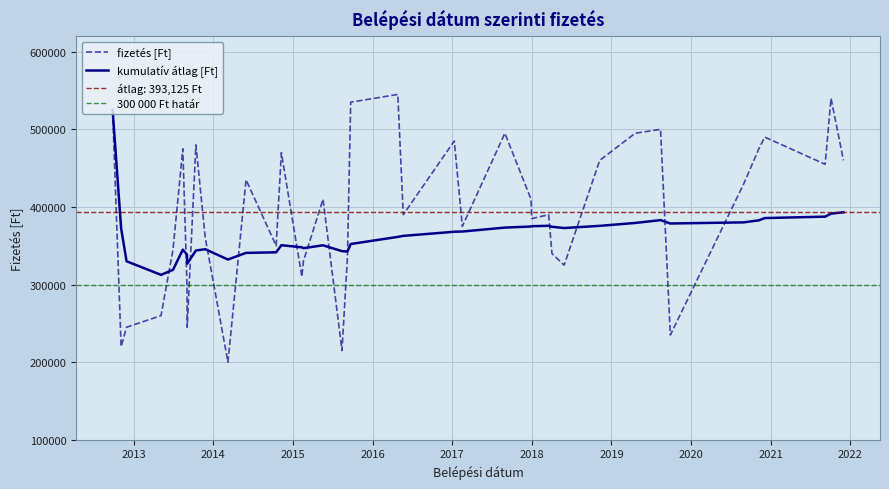

Rank the categories by value from lowest to highest.

2014-03-09, 2015-08-14, 2012-11-04, 2019-09-28, 2013-09-03, 2012-11-29, 2013-05-06, 2013-09-02, 2015-02-11, 2018-05-29, 2015-02-18, 2015-09-08, 2018-04-03, 2013-06-30, 2014-10-16, 2013-11-25, 2017-02-16, 2017-12-31, 2018-03-19, 2016-05-21, 2015-05-19, 2017-12-28, 2020-08-30, 2014-05-31, 2021-09-07, 2021-11-30, 2018-11-08, 2014-11-09, 2013-08-14, 2020-11-07, 2013-10-13, 2017-01-10, 2020-12-04, 2017-08-30, 2019-04-20, 2019-08-14, 2012-09-26, 2015-09-23, 2021-10-04, 2016-04-26